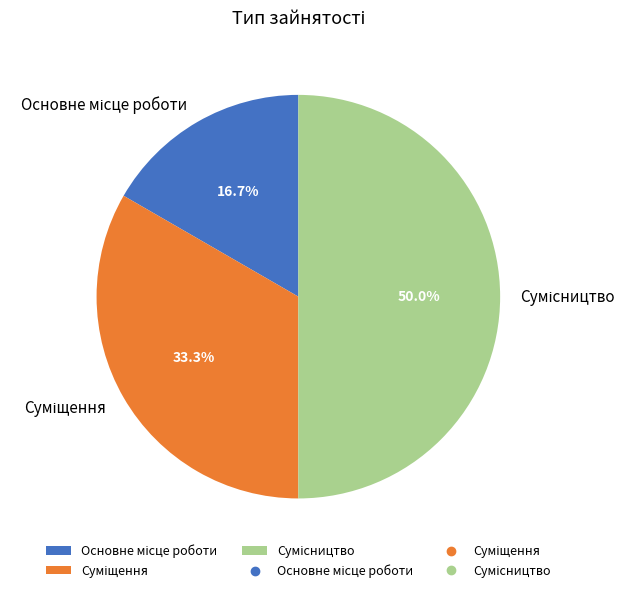

To the nearest percent, what percentage of the pie is Основне місце роботи?

17%